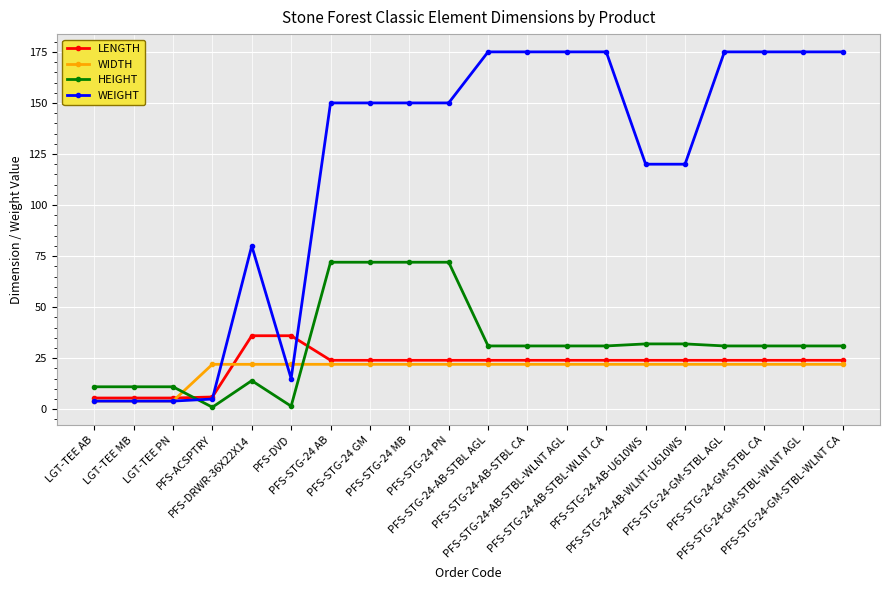

What is the greatest value displayed?

175.0